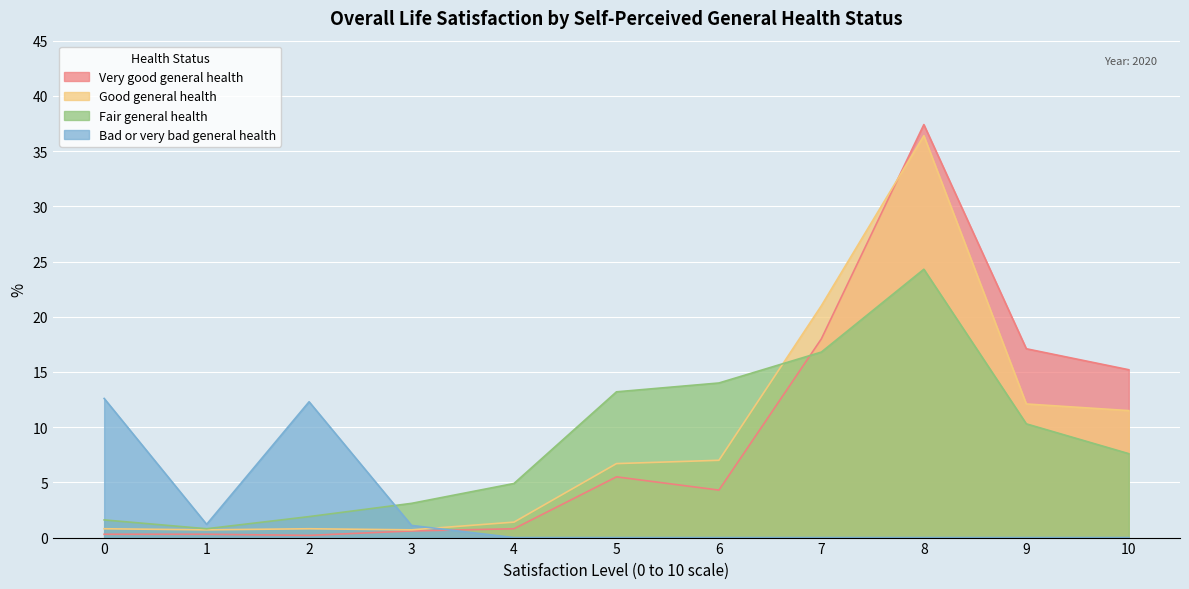

Reading right to left, list all the values displayed in this chart.

Very good general health: 15.2	17.1	37.4	18.0	4.3	5.5	0.8	0.6	0.2	0.3	0.3
Good general health: 11.5	12.1	36.4	21.0	7.0	6.7	1.4	0.7	0.8	0.7	0.8
Fair general health: 7.6	10.3	24.3	16.8	14.0	13.2	4.9	3.1	1.9	0.8	1.6
Bad or very bad general health: 0.0	0.0	0.0	0.0	0.0	0.0	0.0	1.1	12.3	1.2	12.6